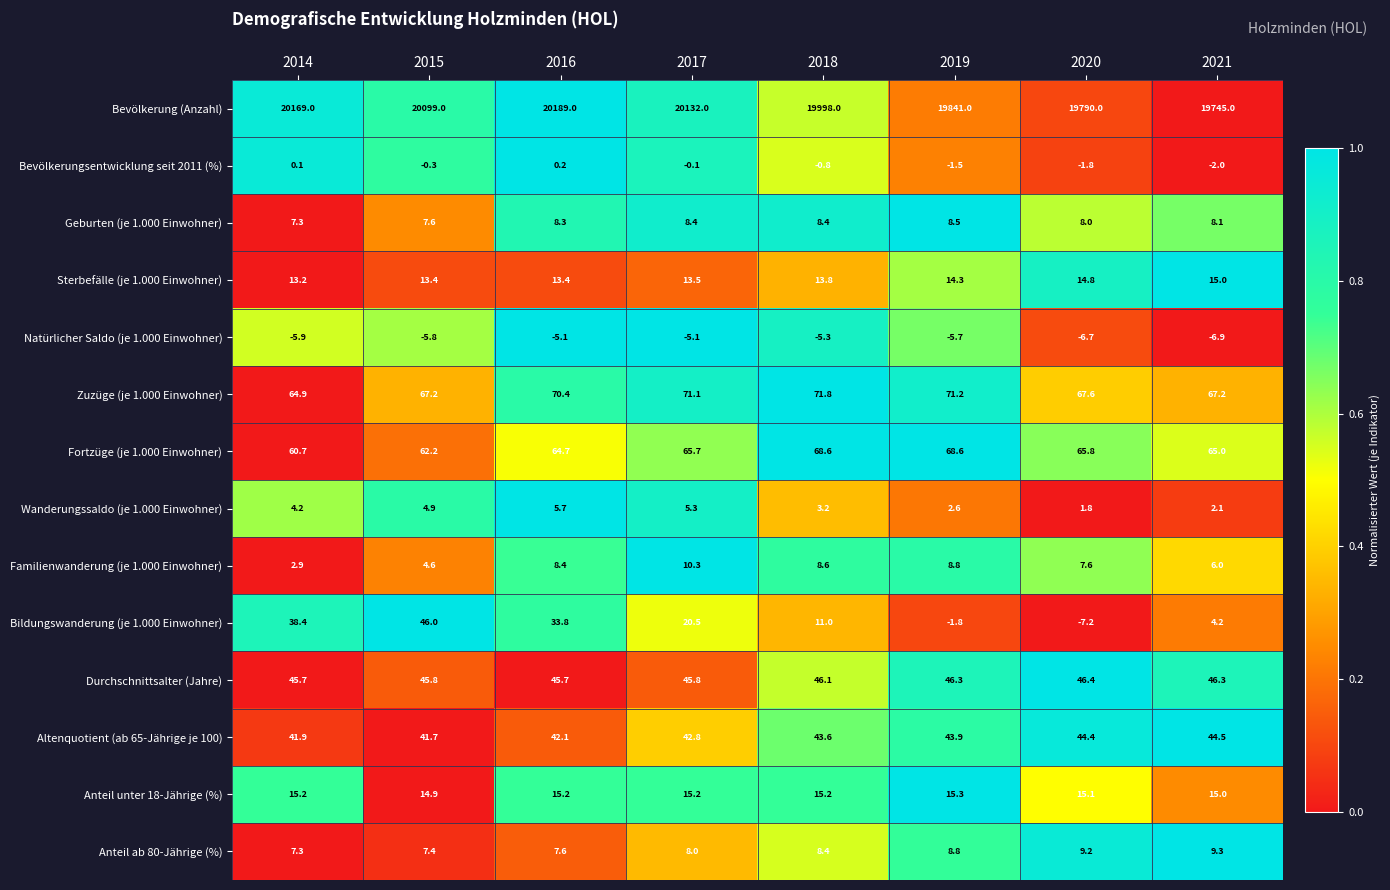

Rank the series by their maximum value, from lowest to highest.

Natürlicher Saldo (je 1.000 Einwohner), Bevölkerungsentwicklung seit 2011 (%), Wanderungssaldo (je 1.000 Einwohner), Geburten (je 1.000 Einwohner), Anteil ab 80-Jährige (%), Familienwanderung (je 1.000 Einwohner), Sterbefälle (je 1.000 Einwohner), Anteil unter 18-Jährige (%), Altenquotient (ab 65-Jährige je 100), Bildungswanderung (je 1.000 Einwohner), Durchschnittsalter (Jahre), Fortzüge (je 1.000 Einwohner), Zuzüge (je 1.000 Einwohner), Bevölkerung (Anzahl)